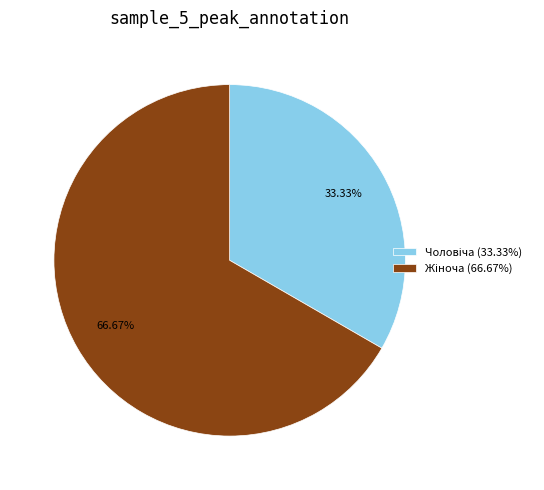

Does any single category account for the majority?

Yes